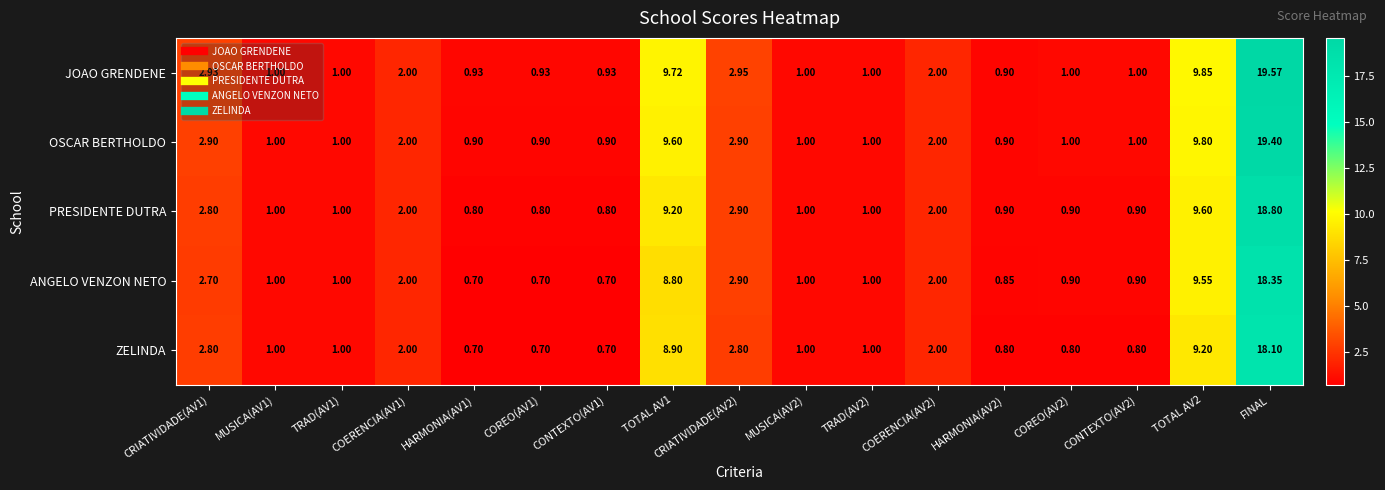

Which series has the widest spread of values?

JOAO GRENDENE